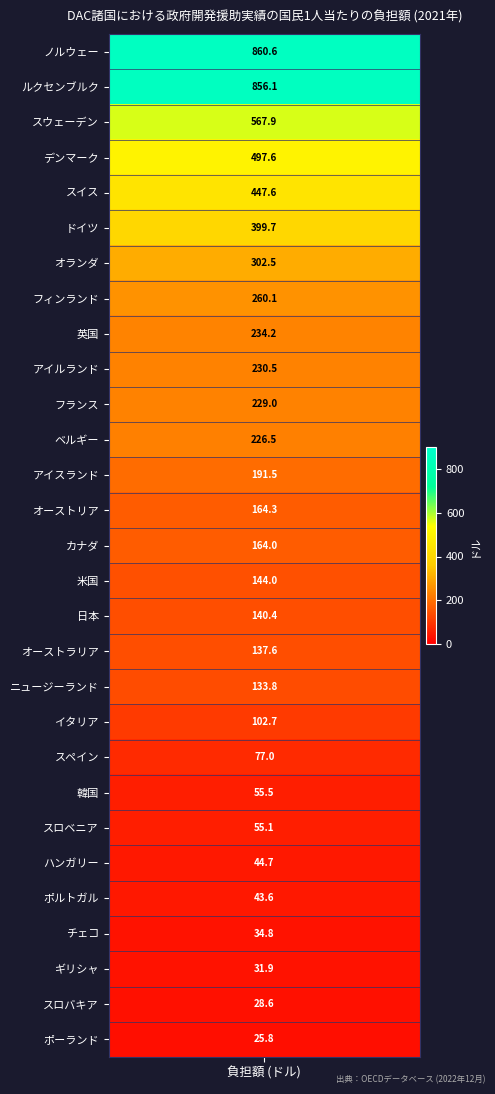

Which has a higher value, 11 or 10?

10